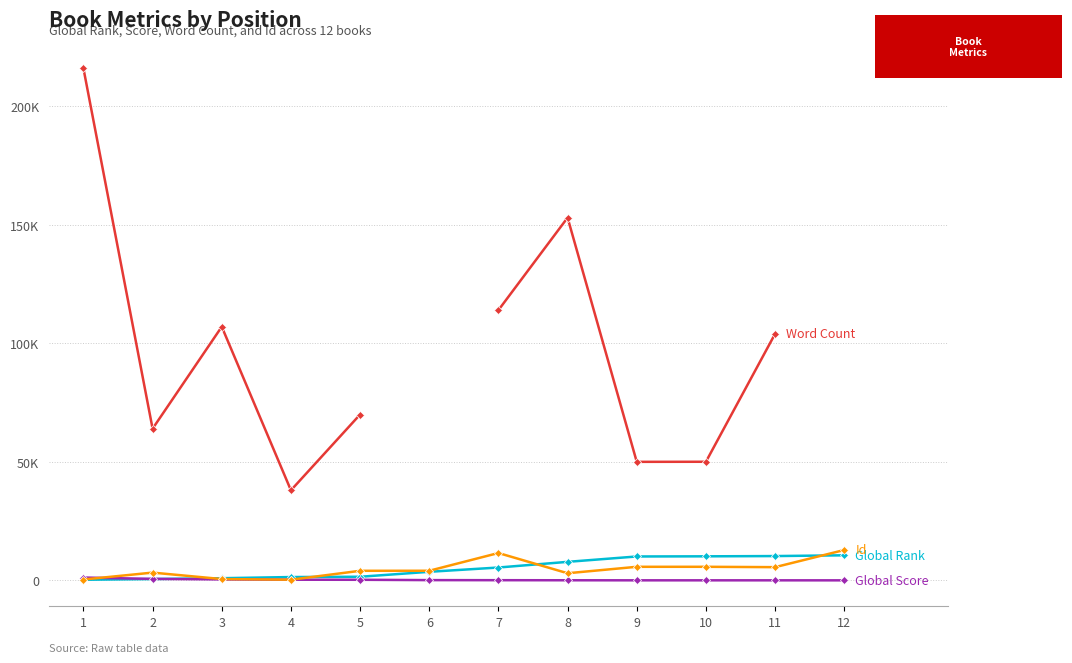

What is the sum of all Global Score values?

3040.0